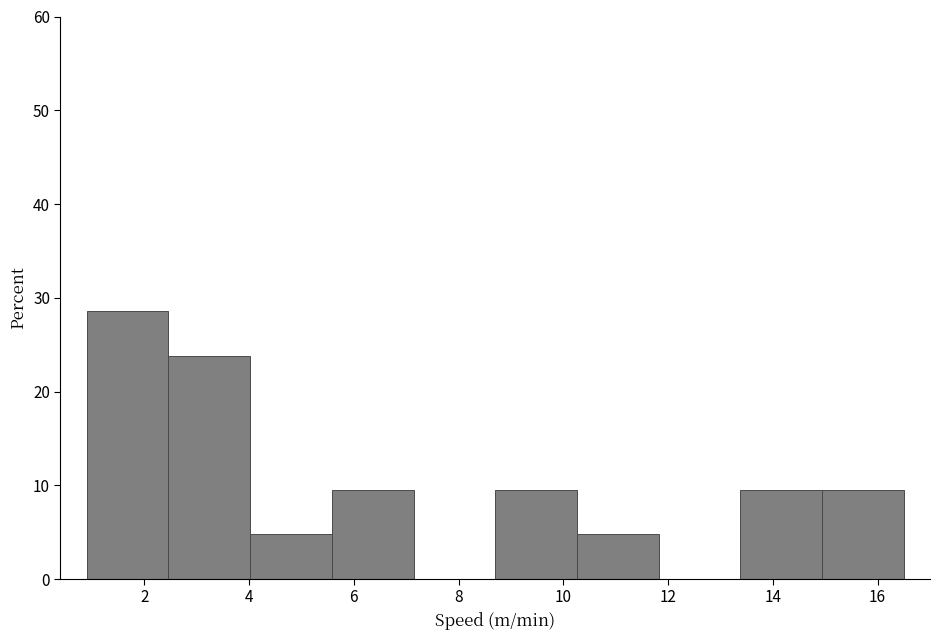

How tall is the bar that spans 10.26 to 11.82 on the x-axis? Neither the bar edges nor the heights are printed on the chart, so give them approximately, as read against the axes.

5